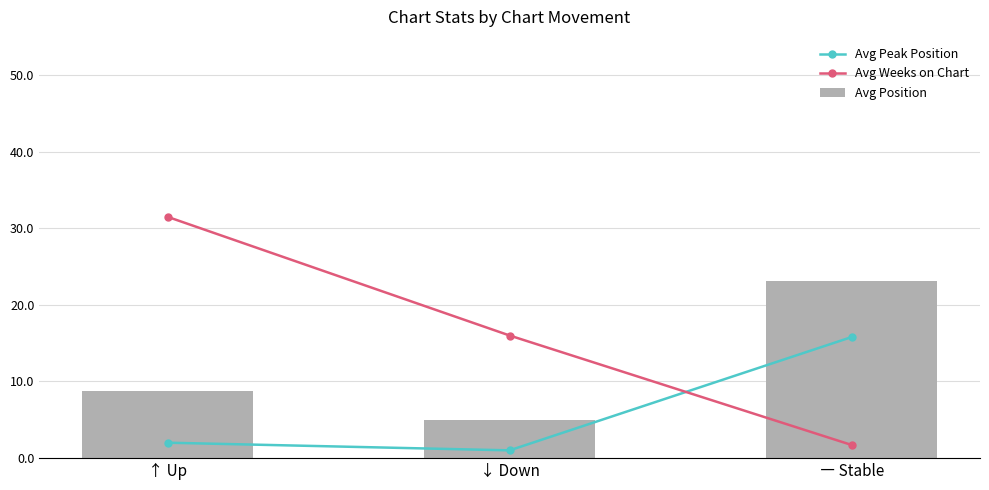

How many data points in Avg Peak Position are above 2?

1